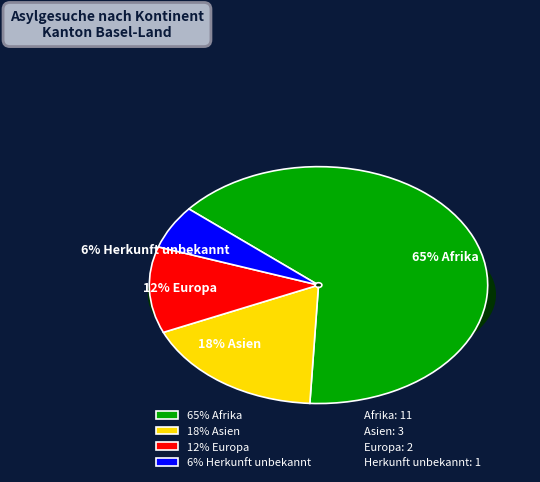

Combined, do Herkunft unbekannt and Europa account for over 50%?

No